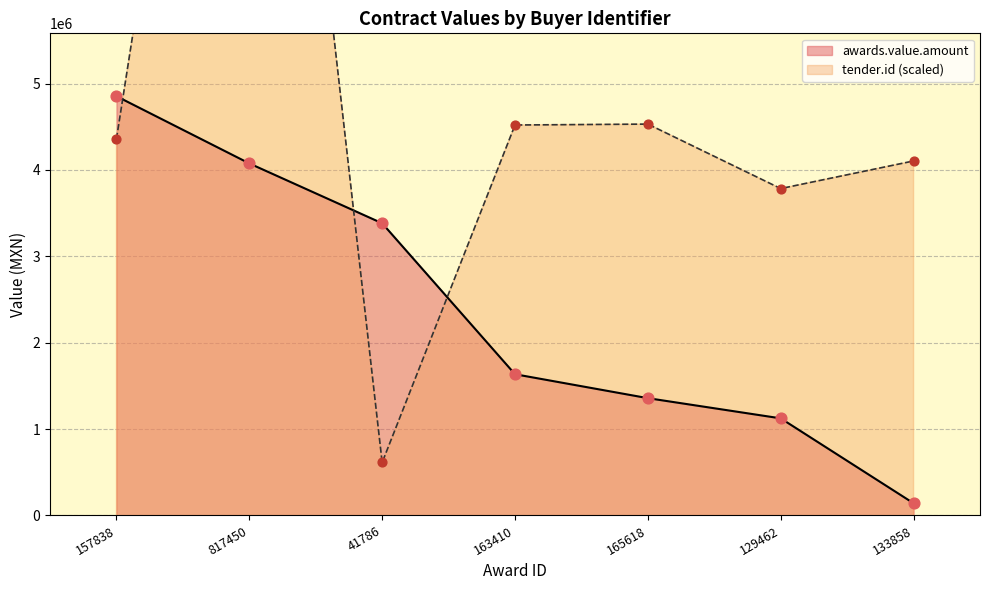

Which category has the highest value in the awards.value.amount series?

157838